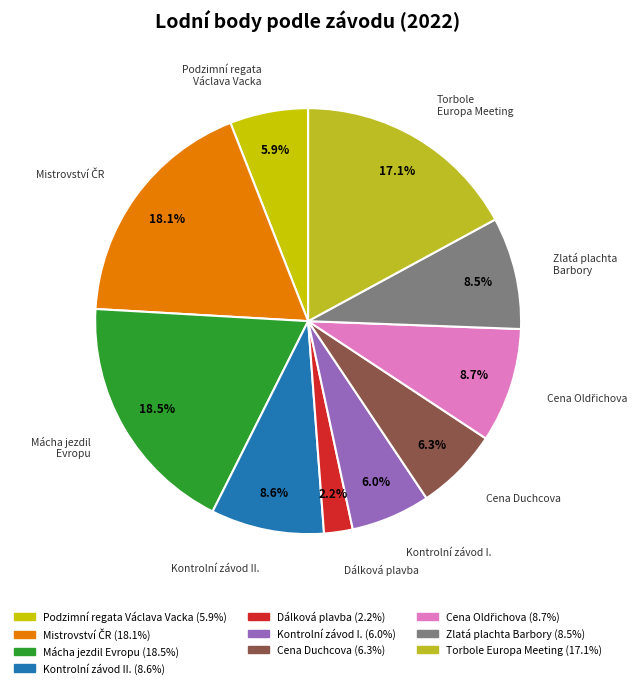

Count the number of slices in the pie.

10